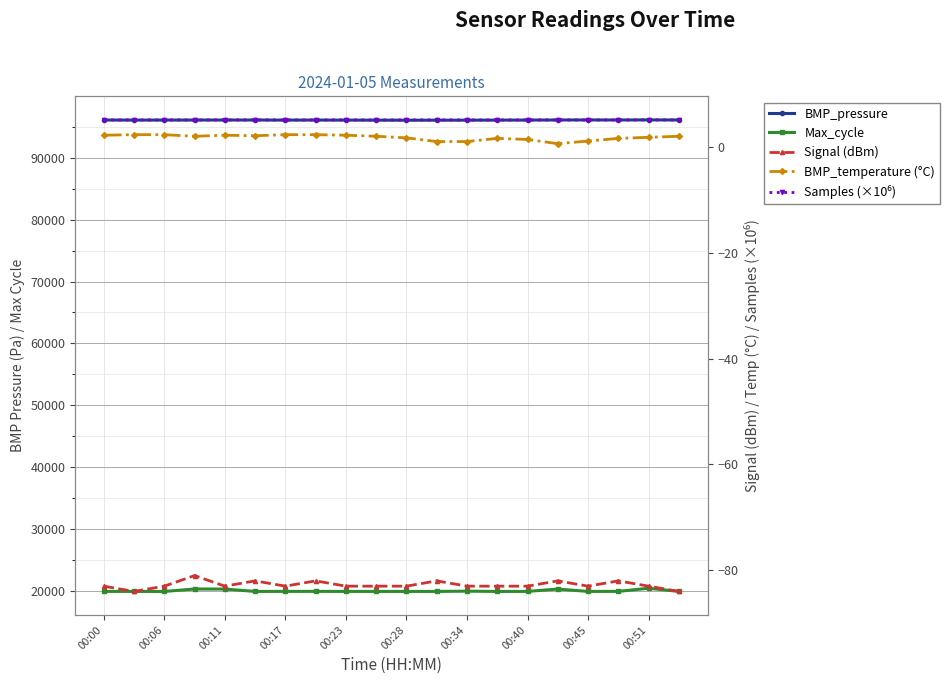

What is the maximum value shown in the chart?

96111.0